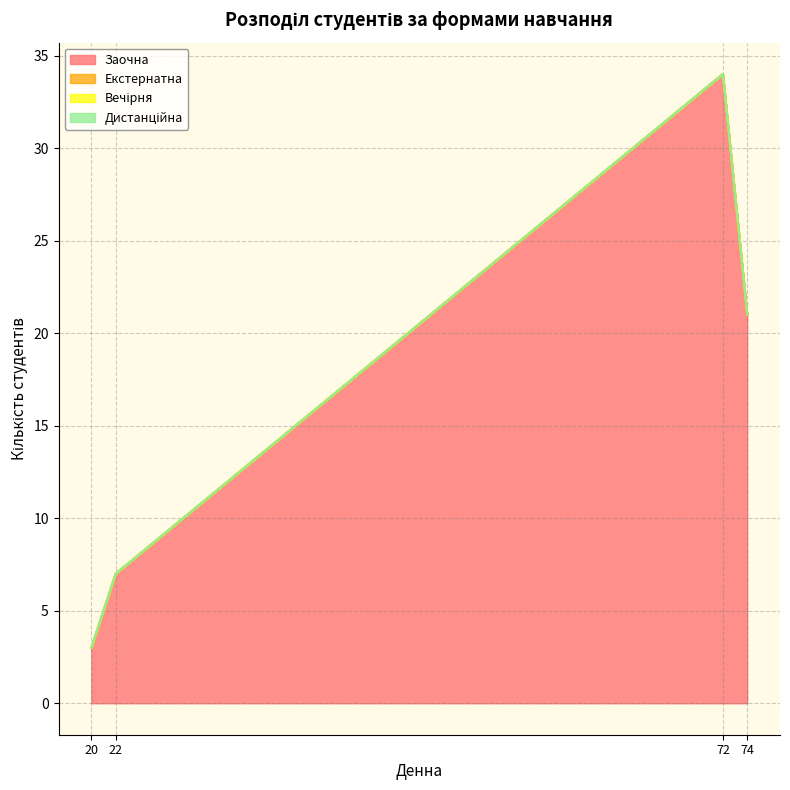

True or false: Екстернатна has more than 1 points higher than both neighbors.

False